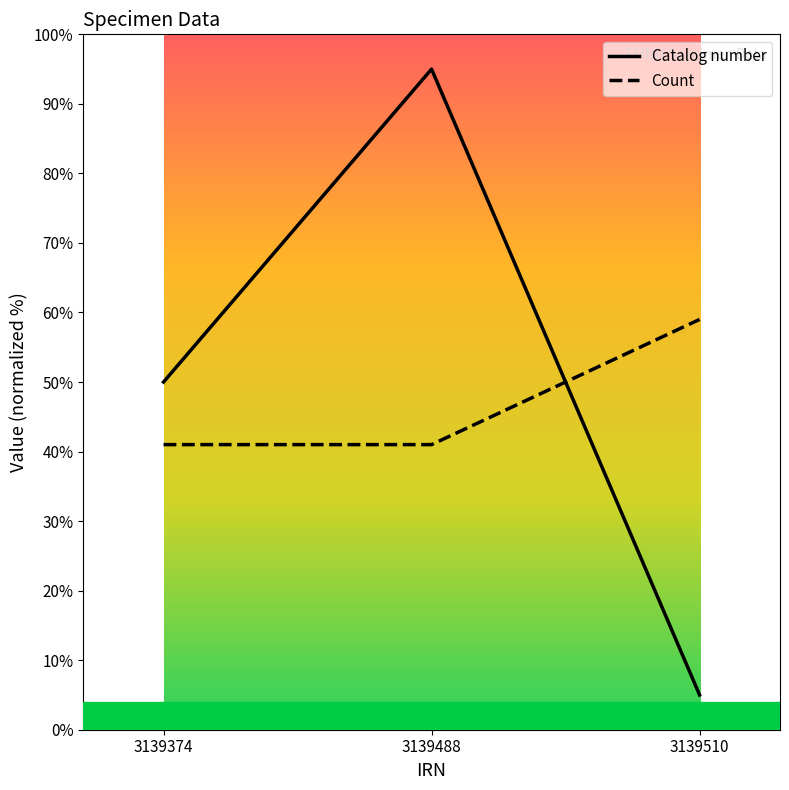

Rank the series at 3139488 from lowest to highest value.

Count, Catalog number